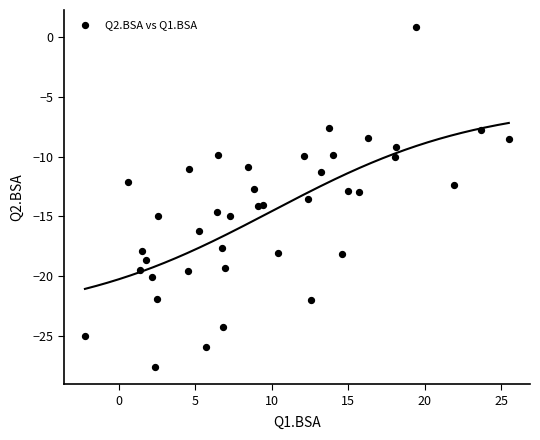

What is the range of X values (max minus min)?

27.7